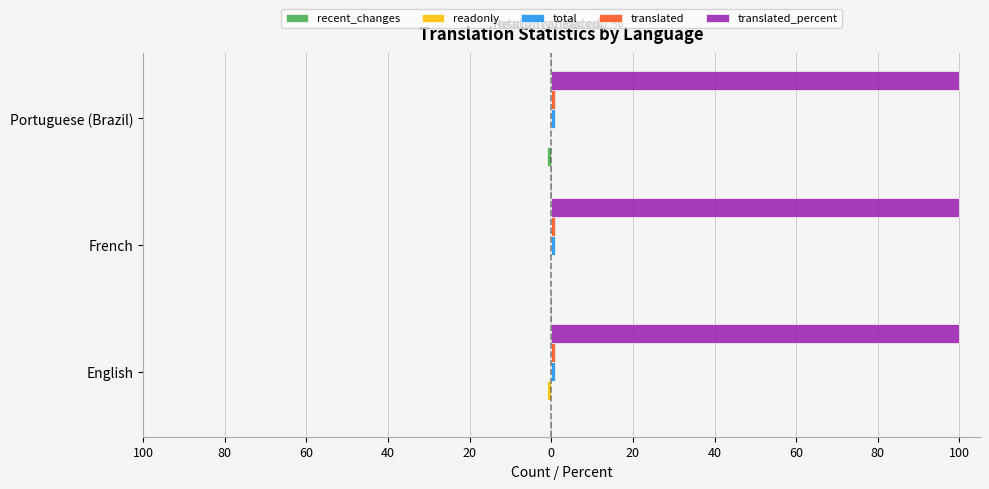

How many negative values does the readonly series have?

1